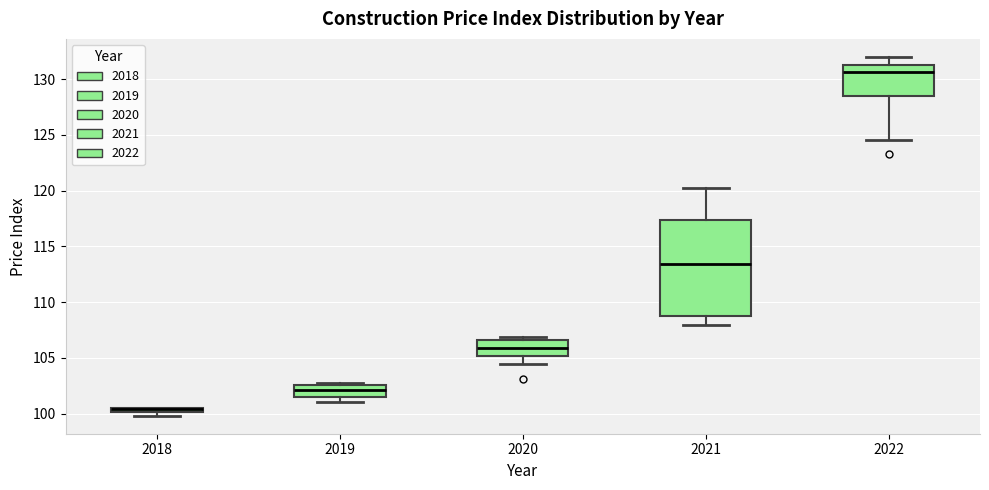

Which box is the tallest, from its lower edge to its upper edge?

2021